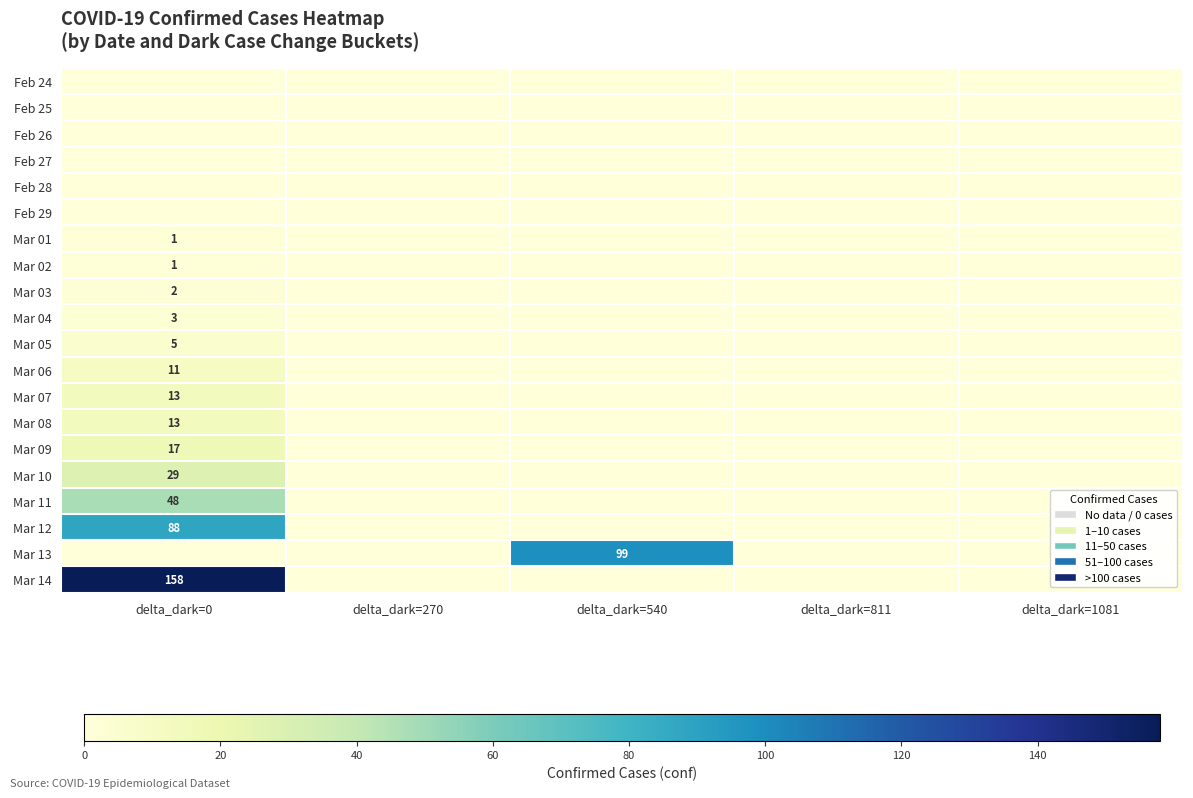

True or false: Mar 11 has a value of 20 at delta_dark=0.

False